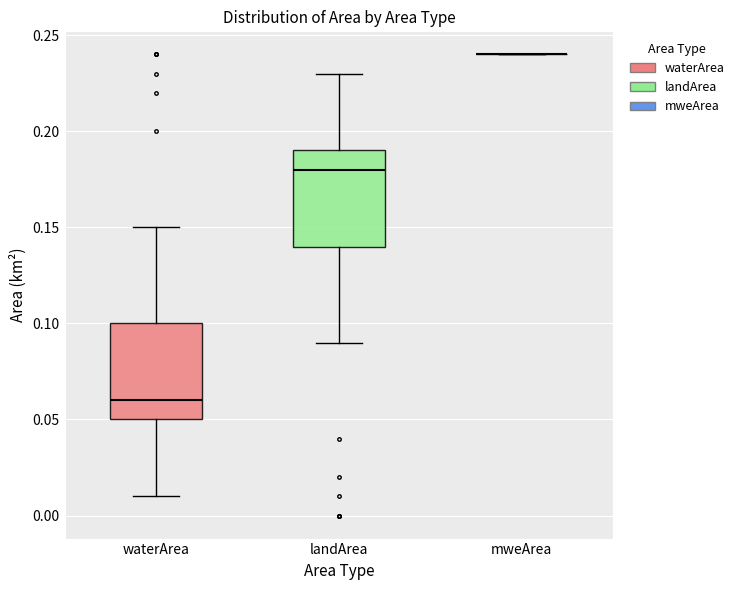

Reading left to right, transcribe this box plot: for each box, give where its median line is, the range the box spans, and where its two whiskers end, as read against the y-axis. The values are not printed on the chart, so give them approximately, as read against the axis.

waterArea: median 0.06, box 0.05 to 0.10, whiskers 0.01 to 0.15
landArea: median 0.18, box 0.14 to 0.19, whiskers 0.09 to 0.23
mweArea: box collapsed to a line at 0.24, whiskers 0.24 to 0.24